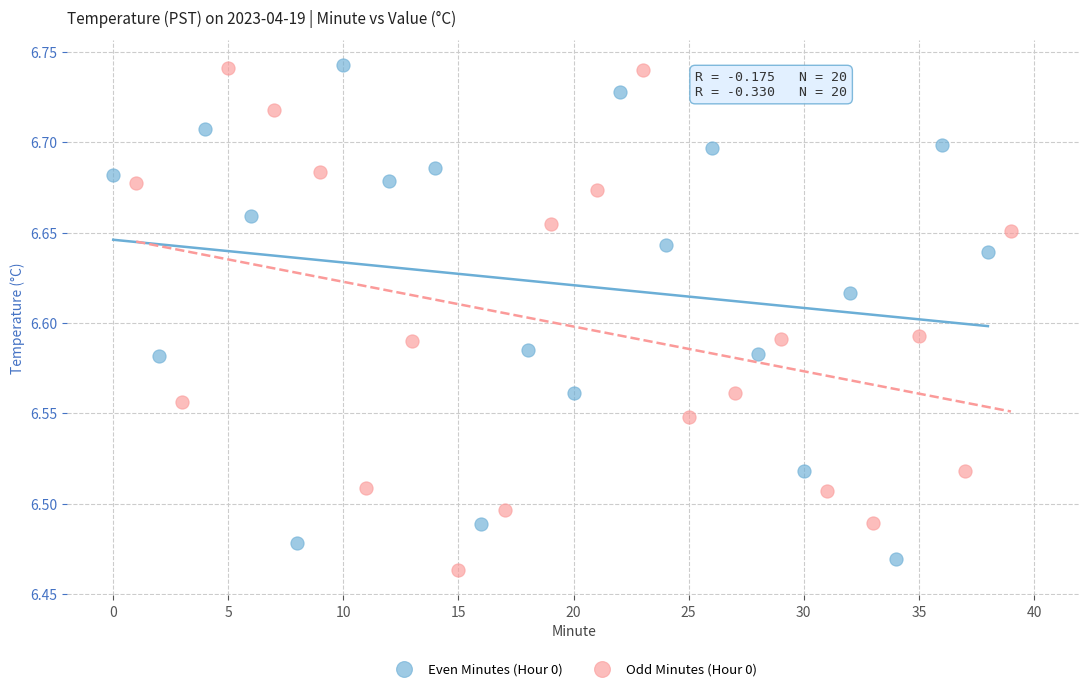

What are all the series names shown in the legend?

Even Minutes (Hour 0), Odd Minutes (Hour 0)